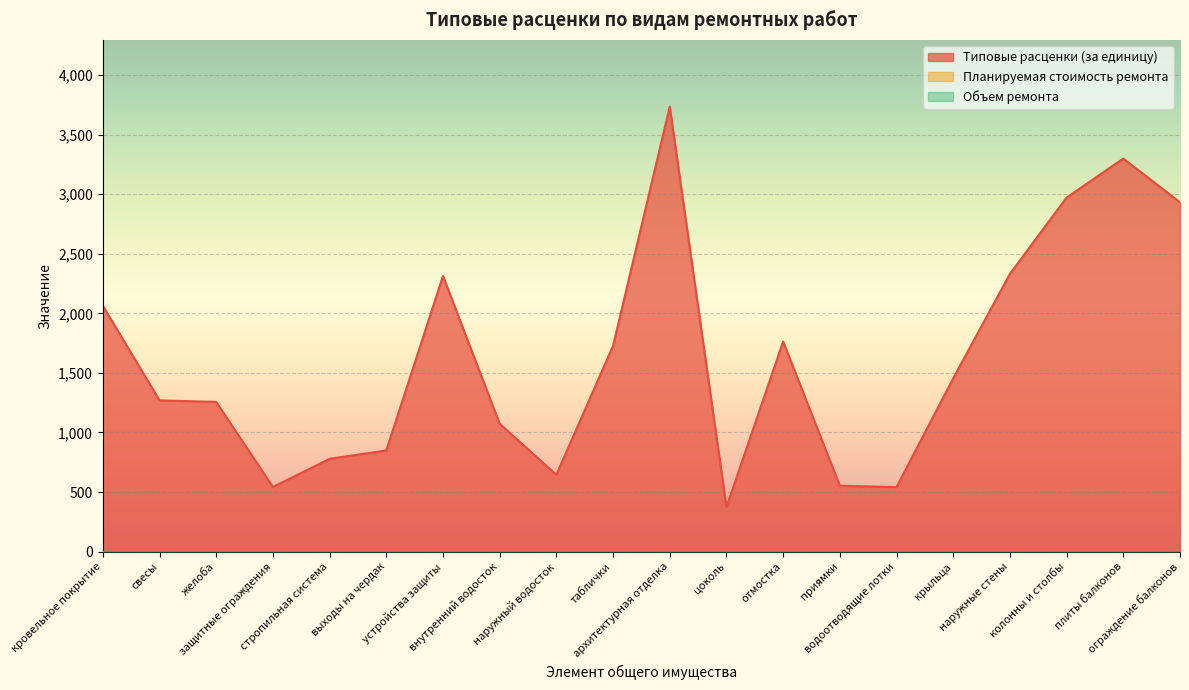

What is the label of the 1st point from the right?

ограждение балконов